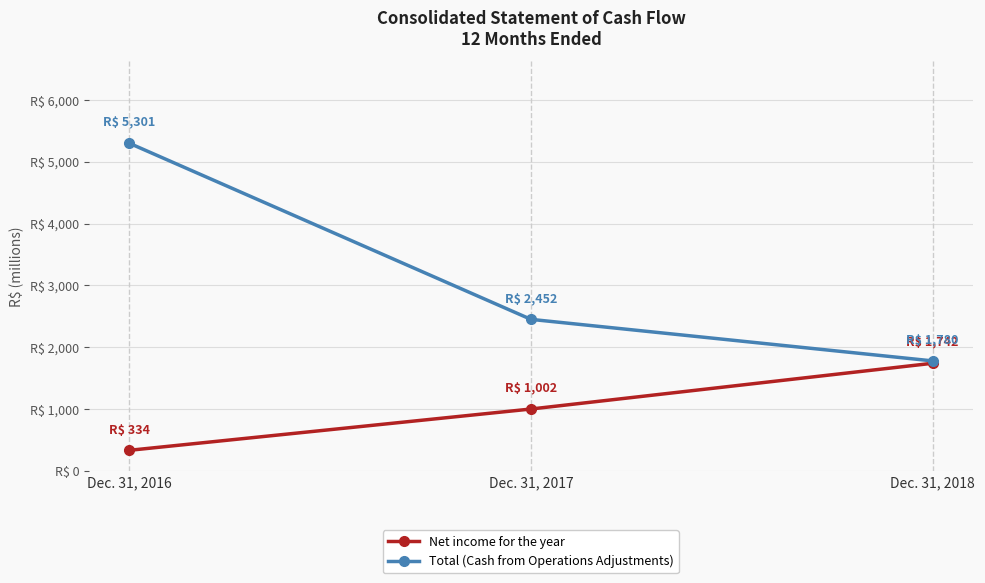

The Total (Cash from Operations Adjustments) series shows 2452 at Dec. 31, 2017. True or false?

True